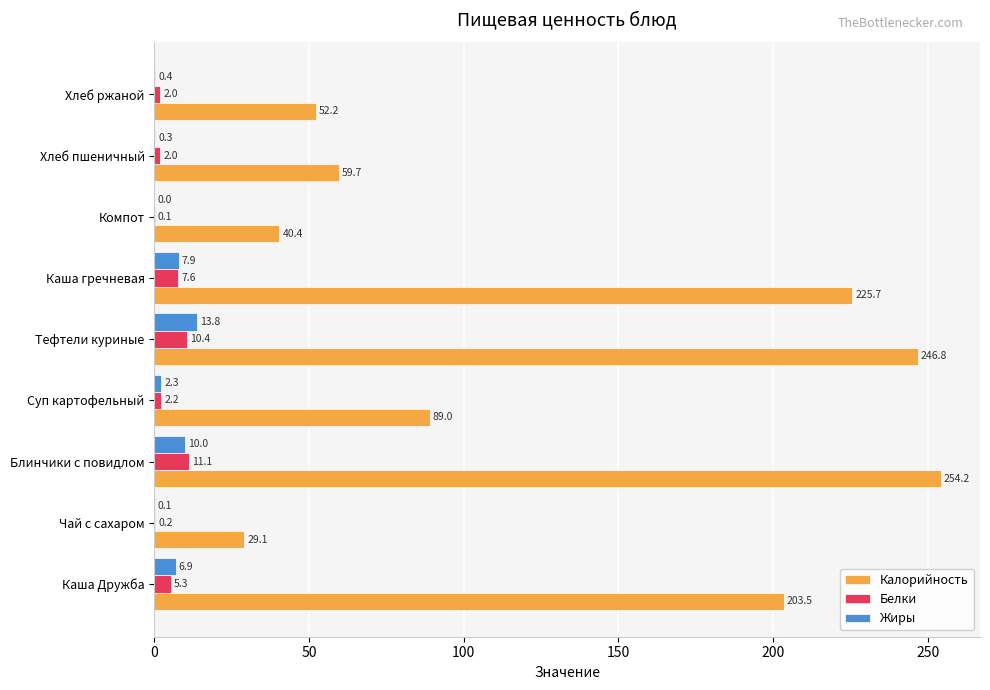

What is the greatest value displayed?

254.2